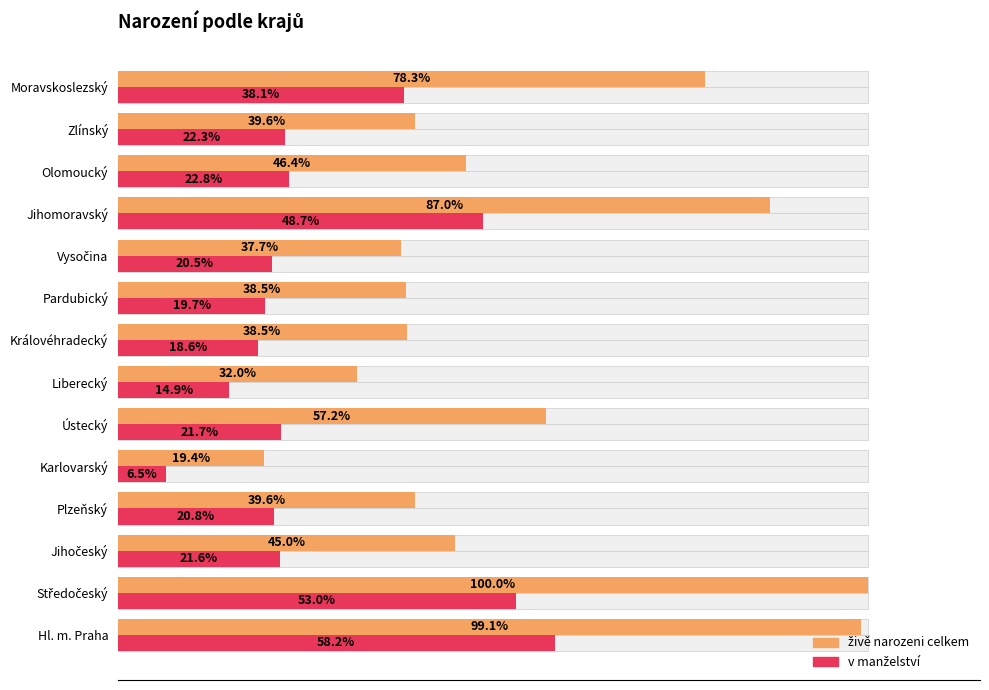

How many bars are there in total?

28